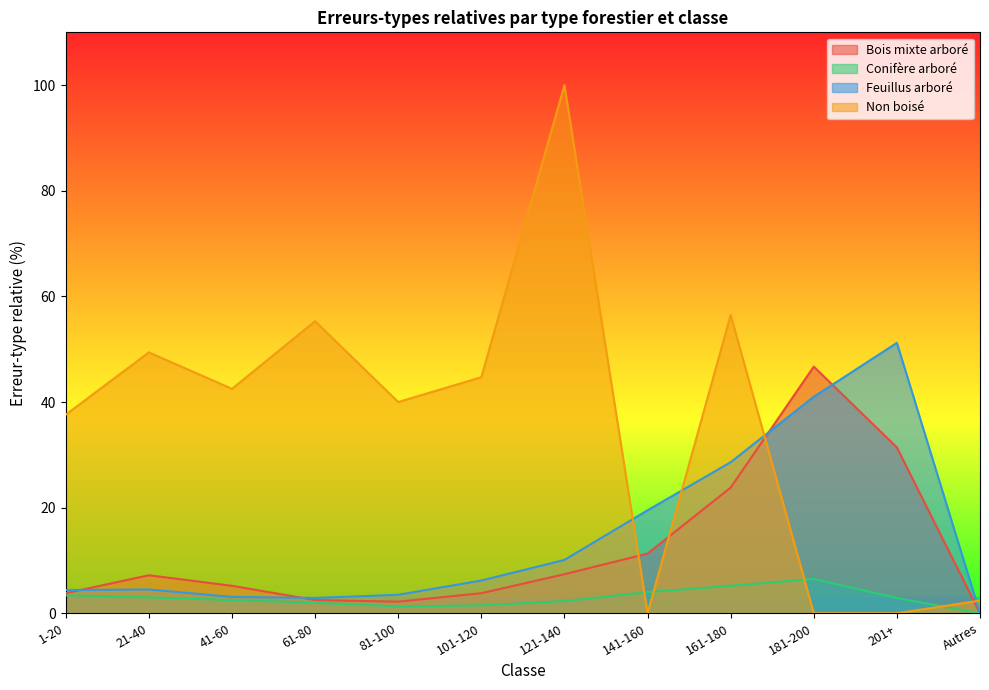

In Conifère arboré, how many points are higher than both neighbors (excluding endpoints)?

1